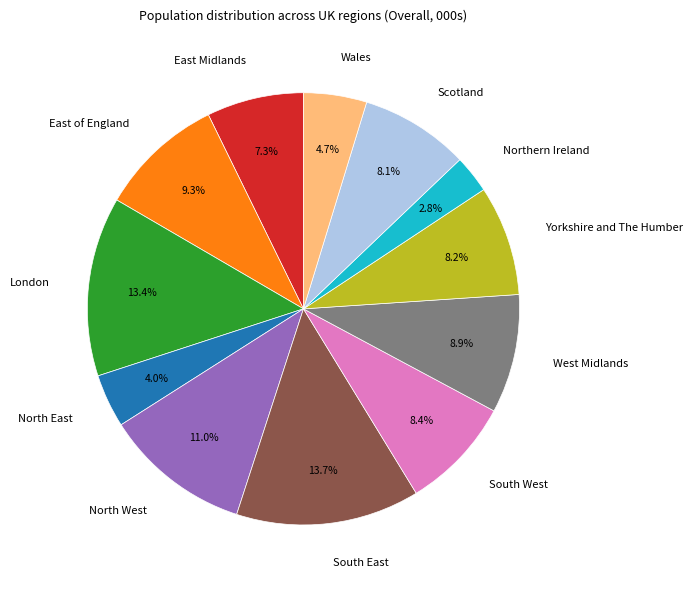

Which category has the smallest portion of the pie?

Northern Ireland